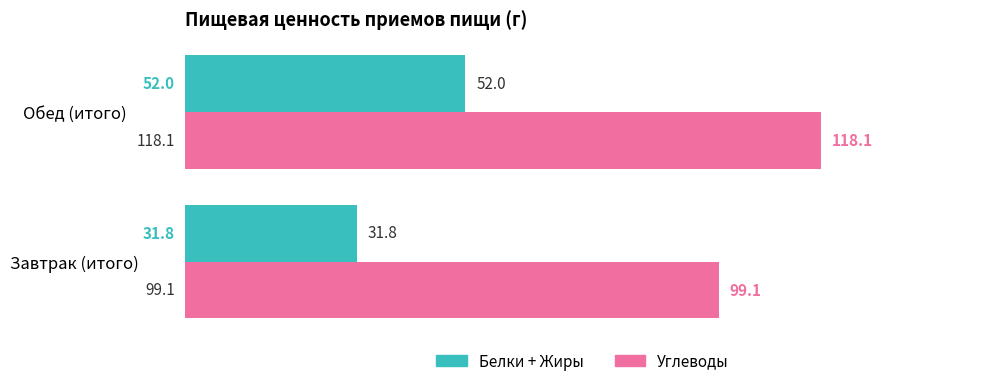

What is the sum of the Углеводы values at Завтрак (итого) and Обед (итого)?

217.2